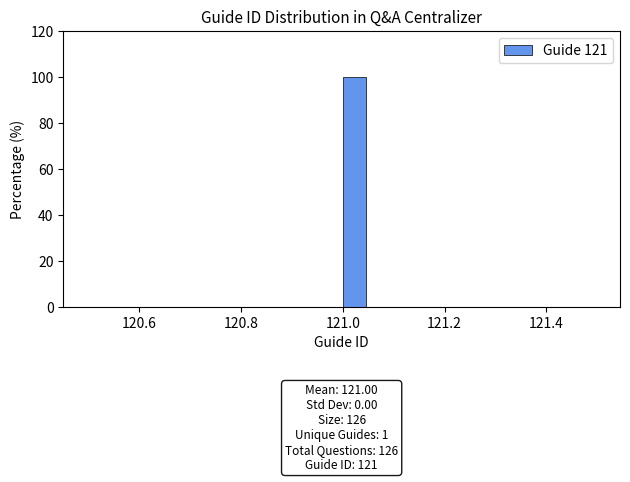

Around what value on the x-axis is the tallest bar? Give the approximate position of its centre, as read against the axis.

121.02